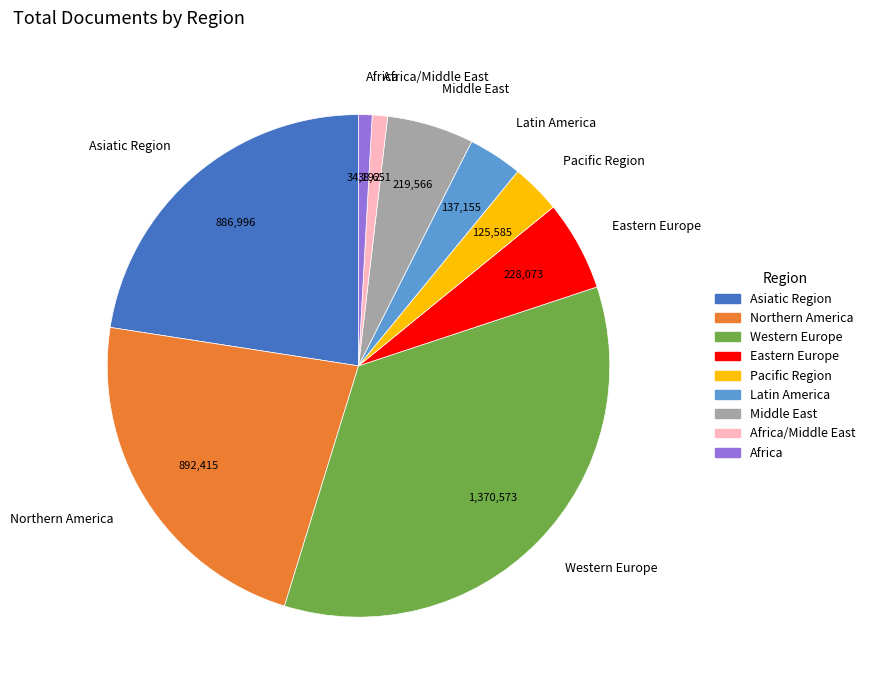

How many slices are in this pie chart?

9